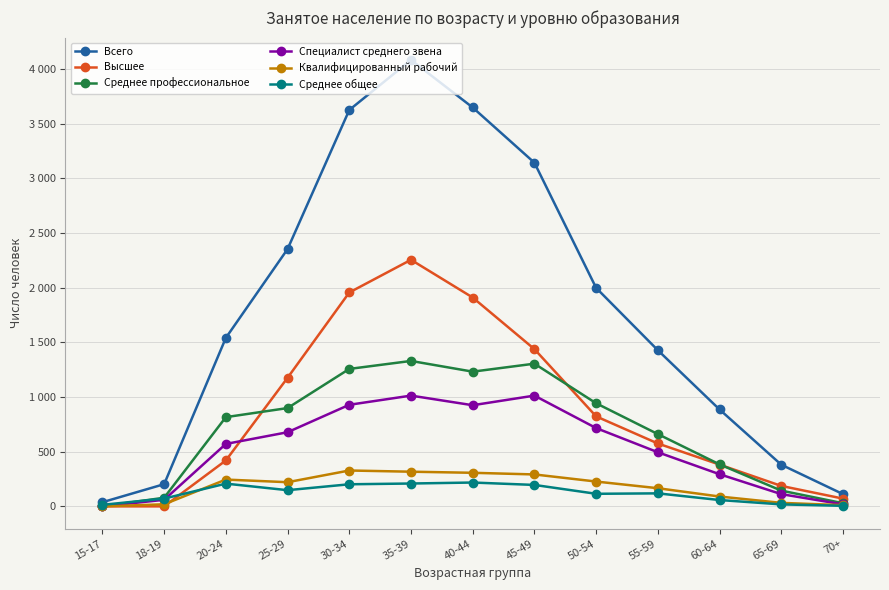

Does the chart display data point markers on the line(s)?

Yes